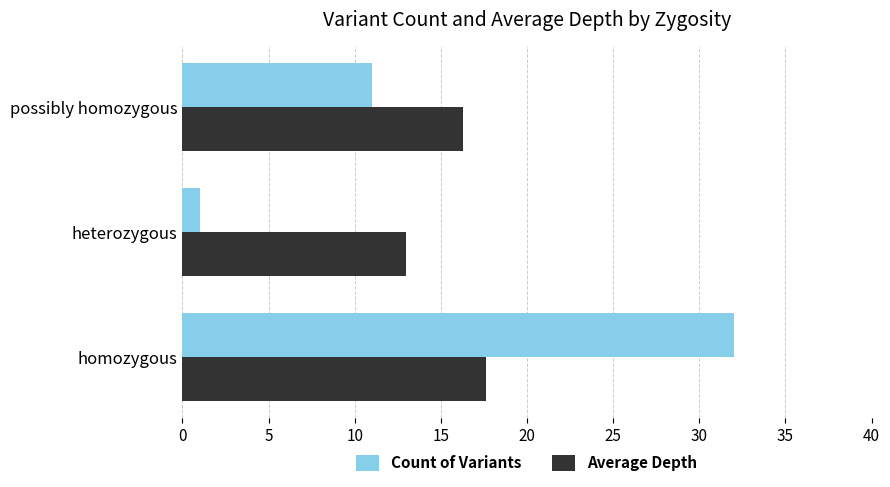

The value of Average Depth at heterozygous is 13.0. True or false?

True